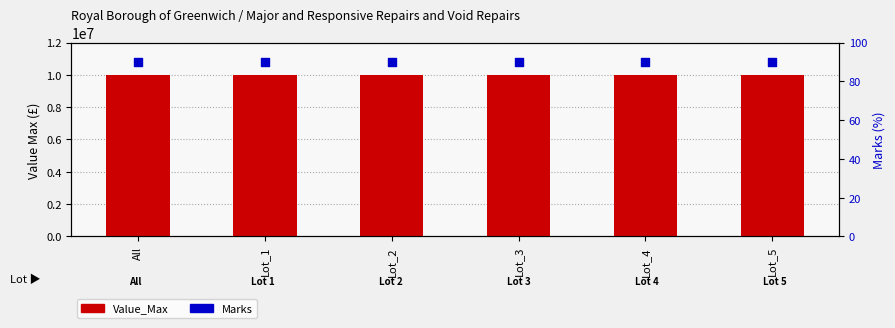

Which series has the largest Y range (max minus min)?

Value_Max